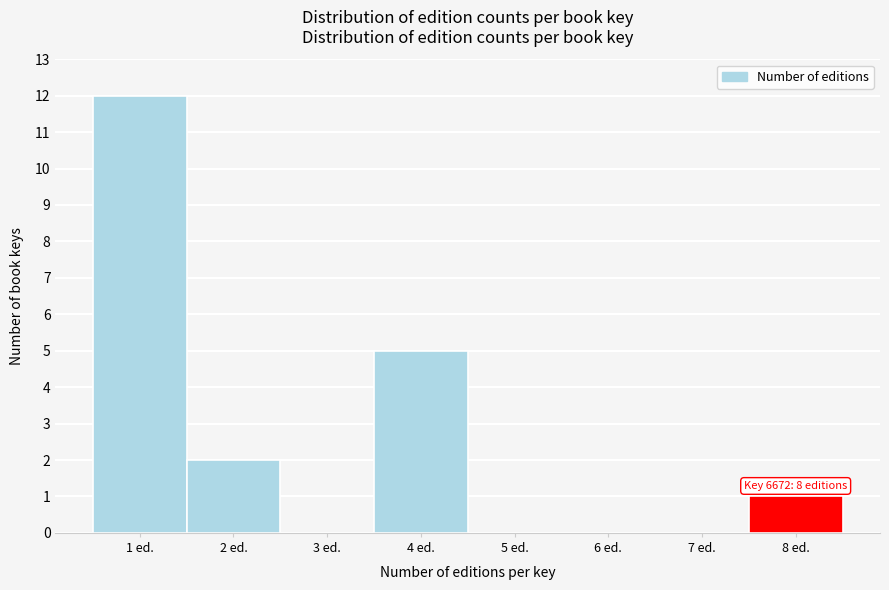

Reading right to left, extract all data points from this chart.

8 ed.=1	7 ed.=0	6 ed.=0	5 ed.=0	4 ed.=5	3 ed.=0	2 ed.=2	1 ed.=12